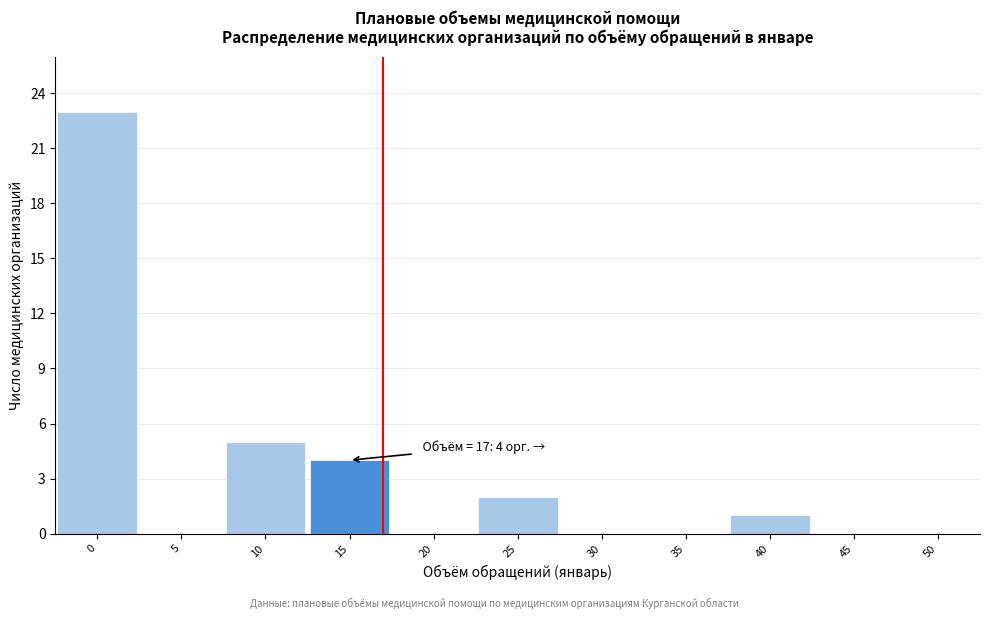

Over which range of the x-axis is the bar tallest?

-2.5 to 2.5